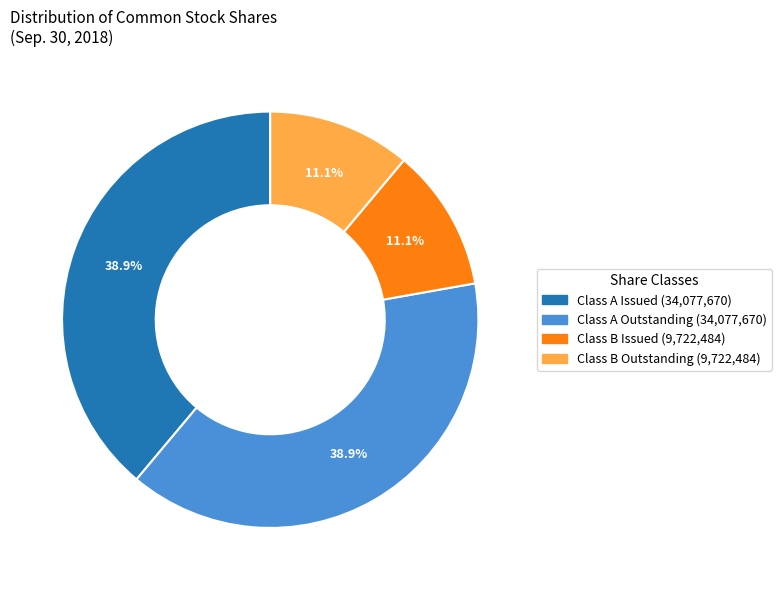

Is there a majority slice in this chart?

No